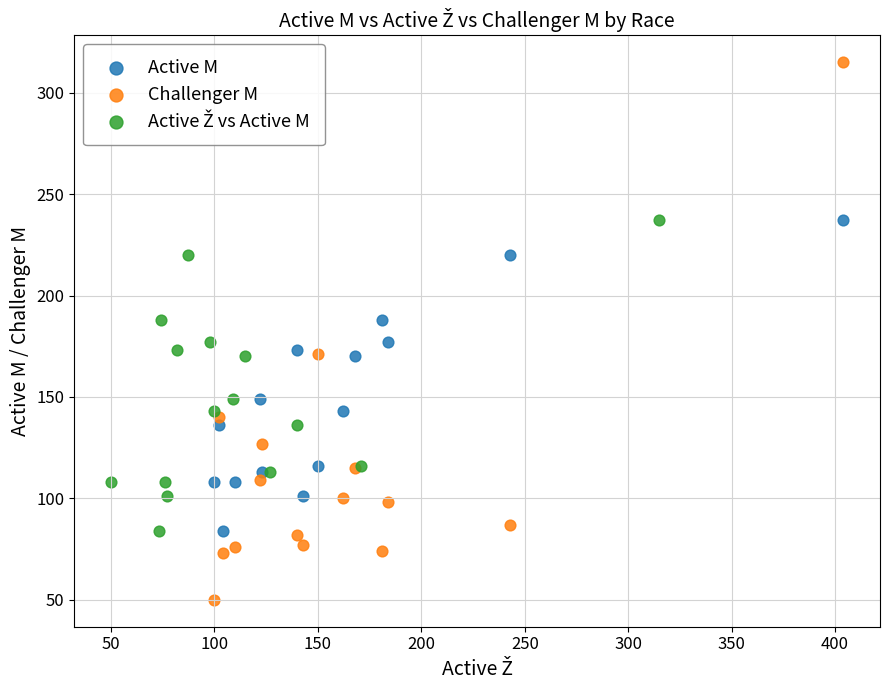

Which series contains the lowest Y value?

Challenger M